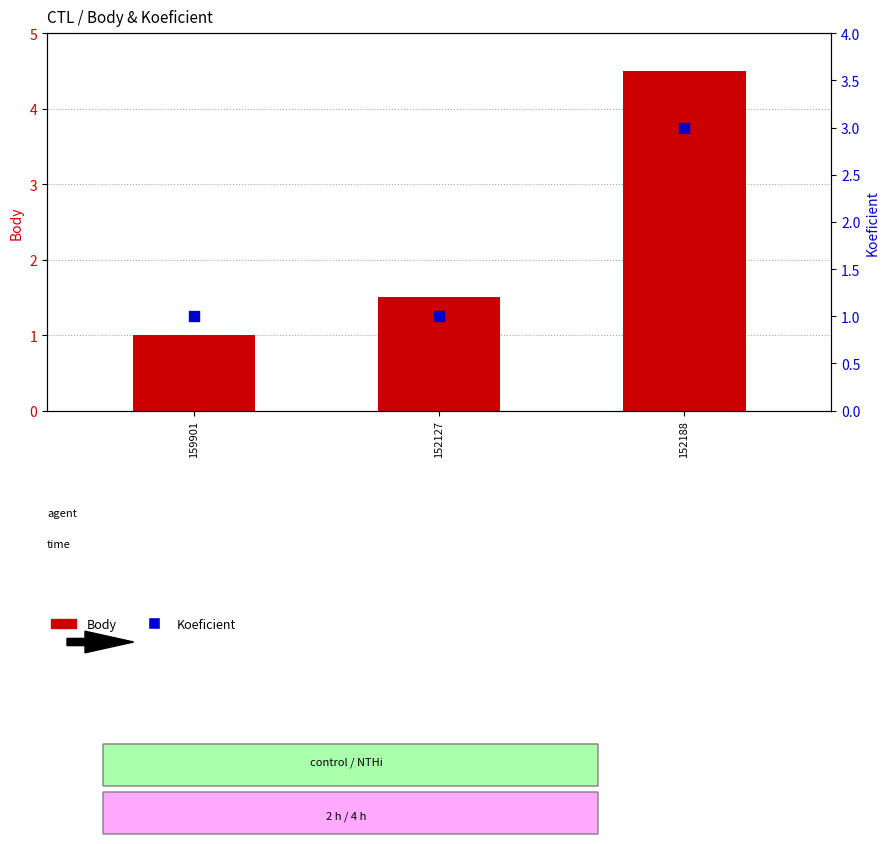

Which series reaches the maximum Y coordinate?

Body